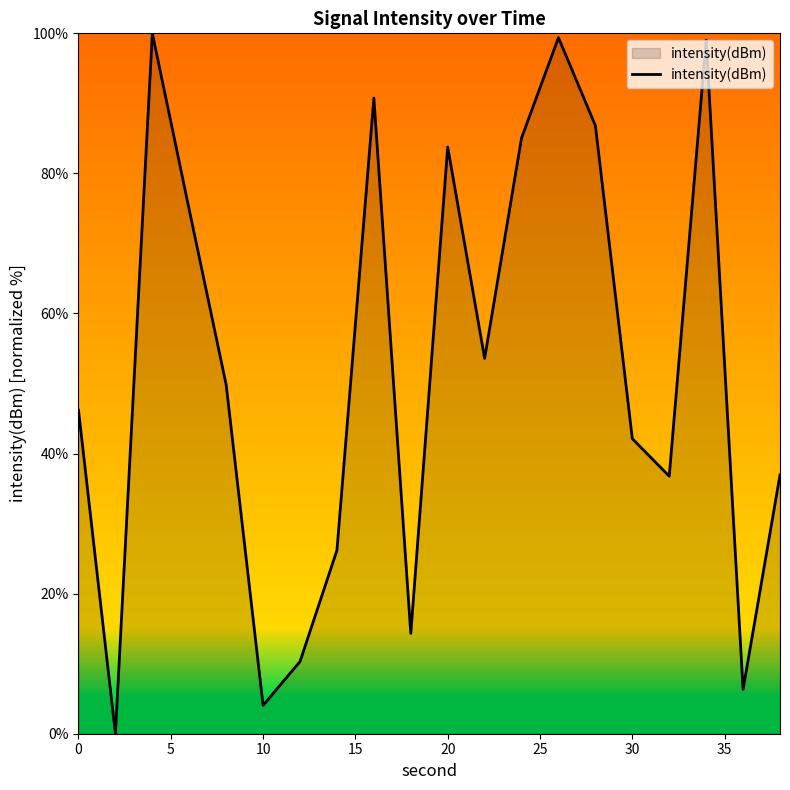

What is the greatest value displayed?

100.0